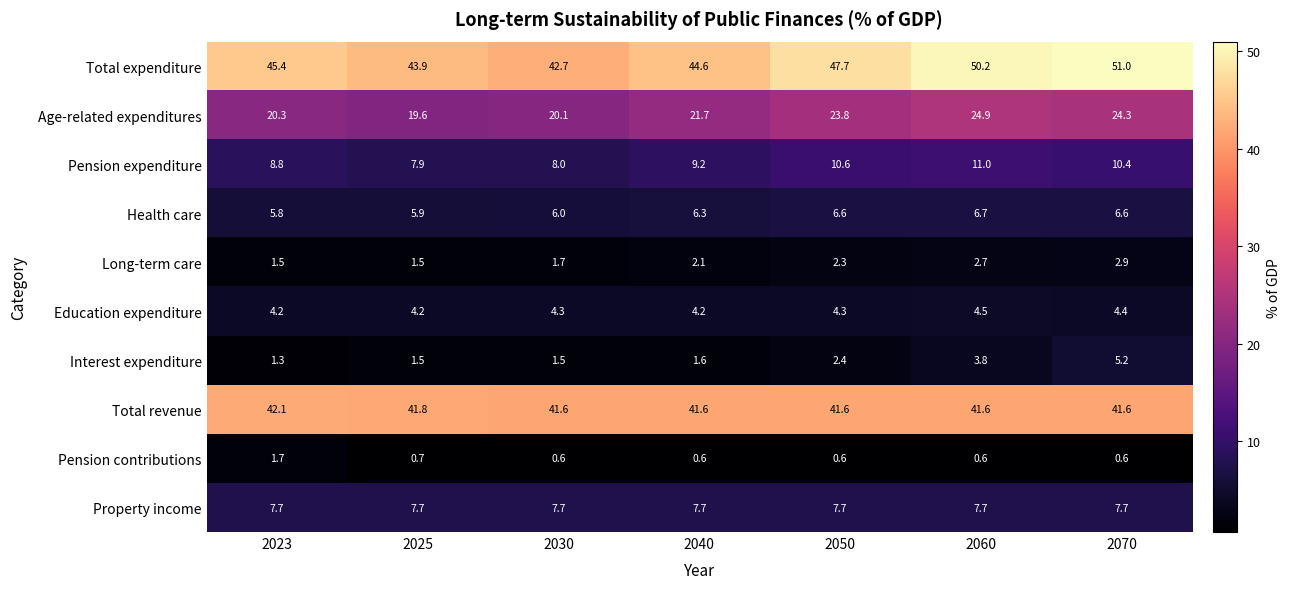

Which label corresponds to the largest value in the chart?

2070